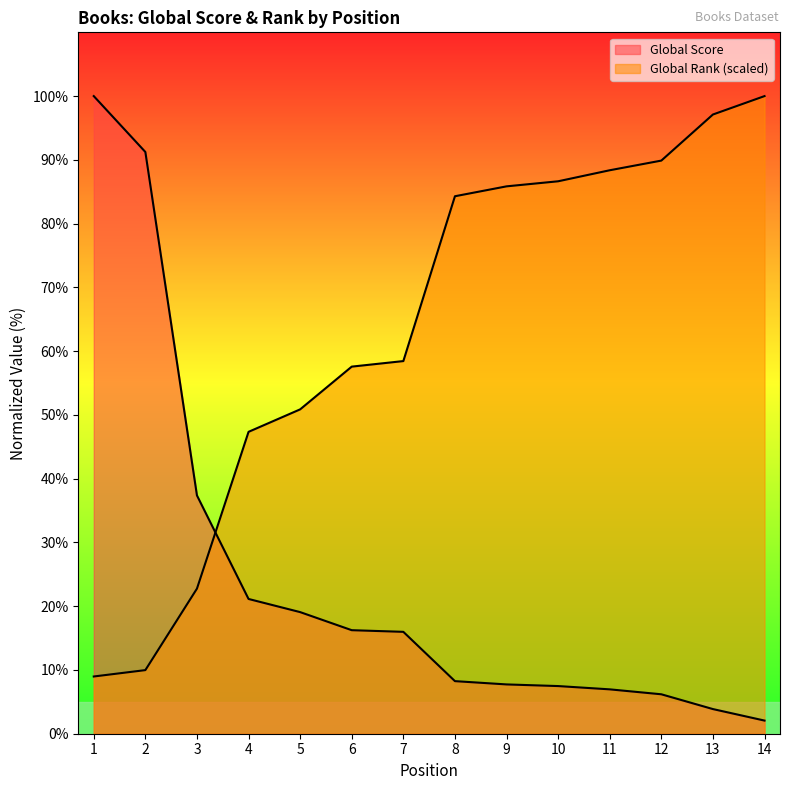

What are all the series names shown in the legend?

Global Score, Global Rank (scaled)